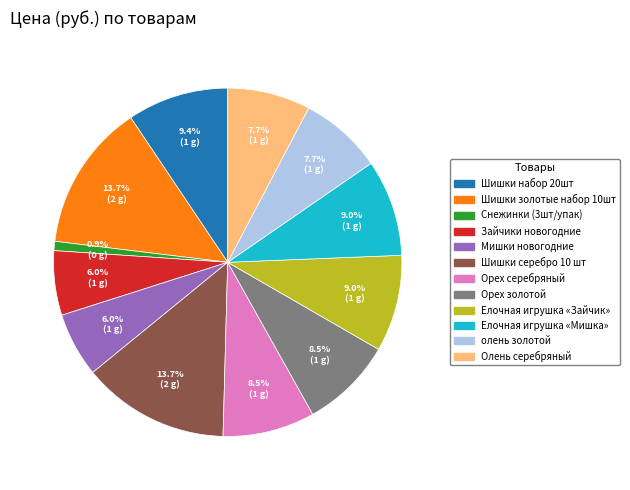

Which has a higher value, Елочная игрушка «Мишка» or Мишки новогодние?

Елочная игрушка «Мишка»